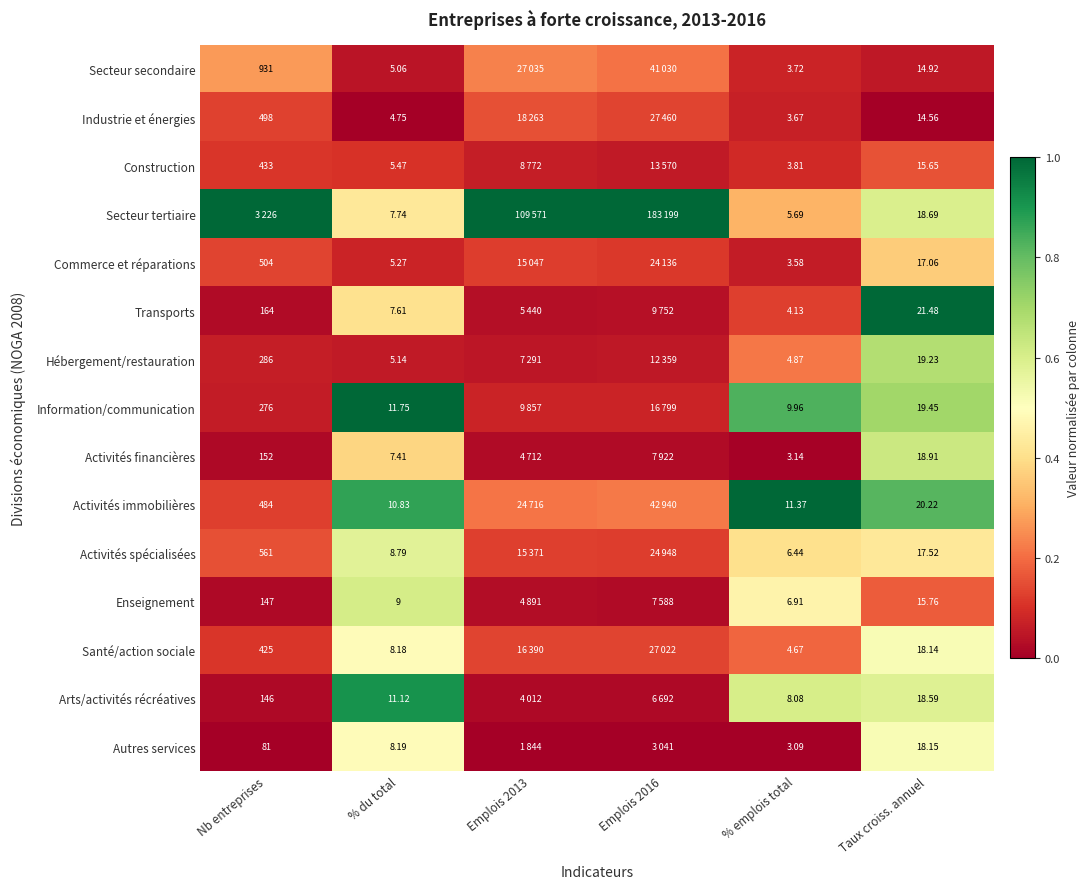

Is the value of Activités spécialisées at % du total greater than the value of Hébergement/restauration at % emplois total?

Yes